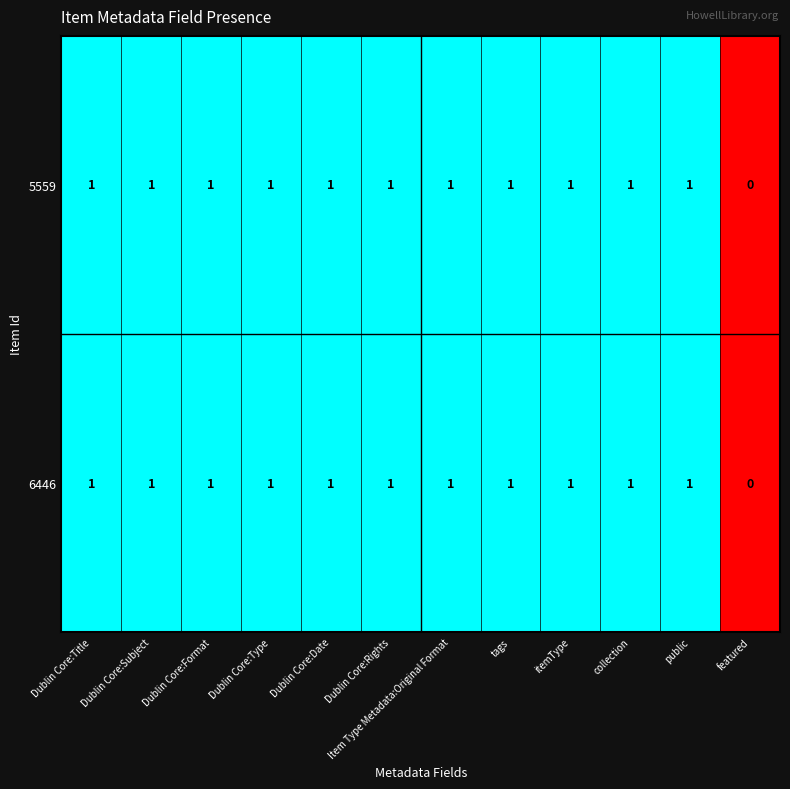

Is it true that 6446 equals 1 at Dublin Core:Rights?

True